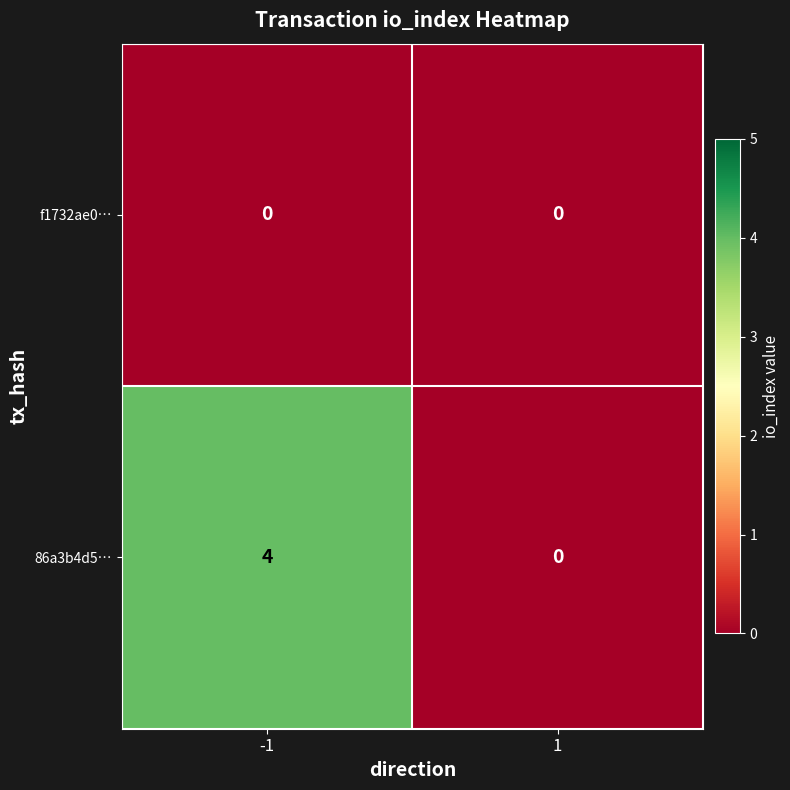

Is it true that f1732ae0… equals 0 at -1?

True